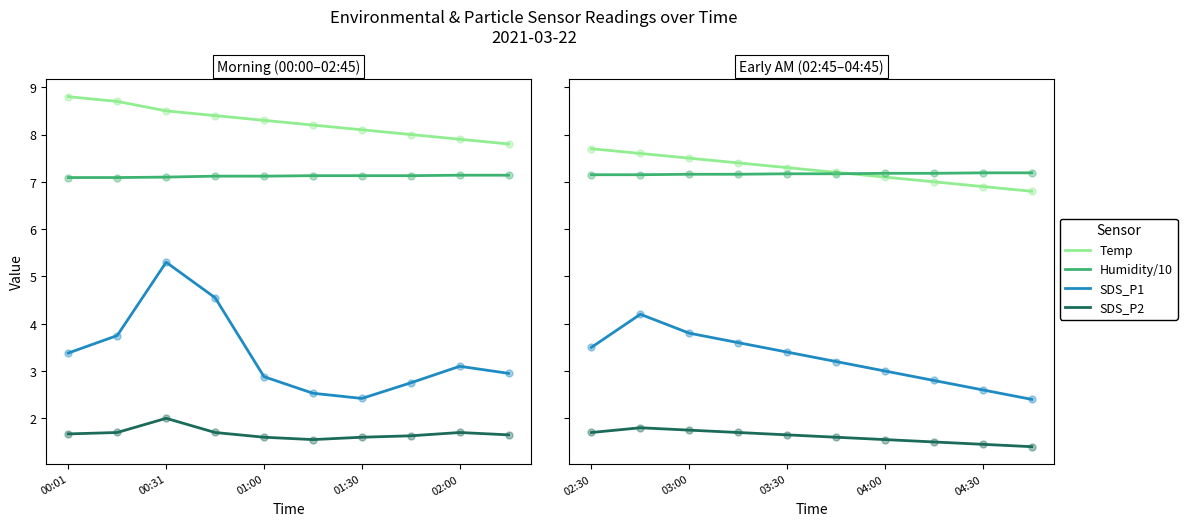

Which series has the largest total across all categories?

Temp